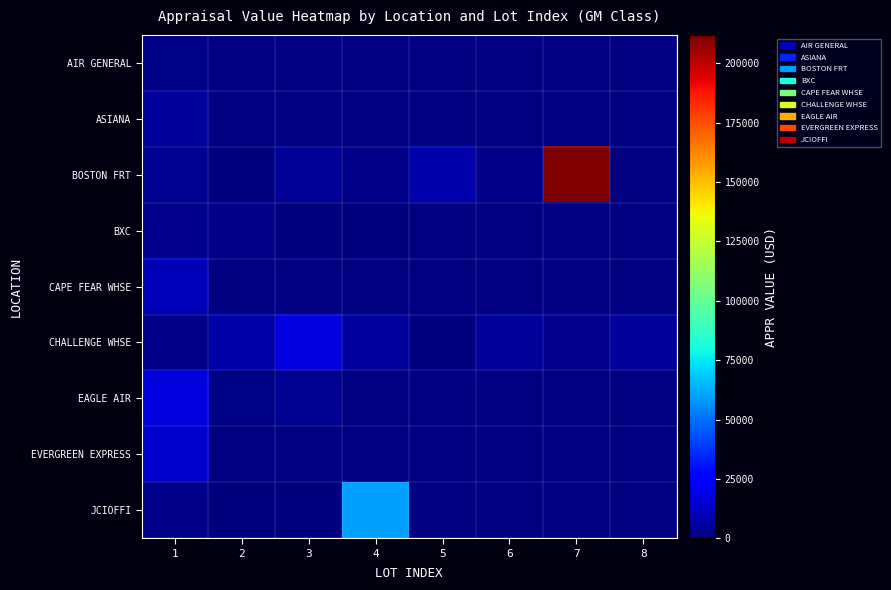

Between 7 and 1, which is larger?

1